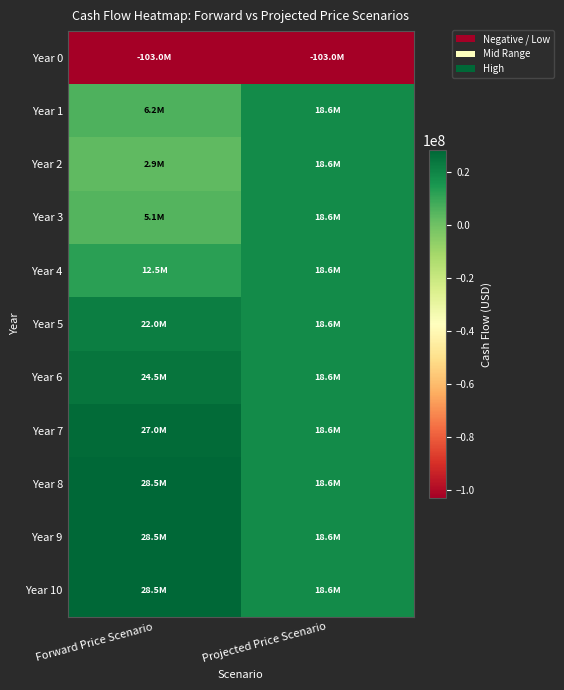

At which category is the sum across all series the highest?

Forward Price Scenario